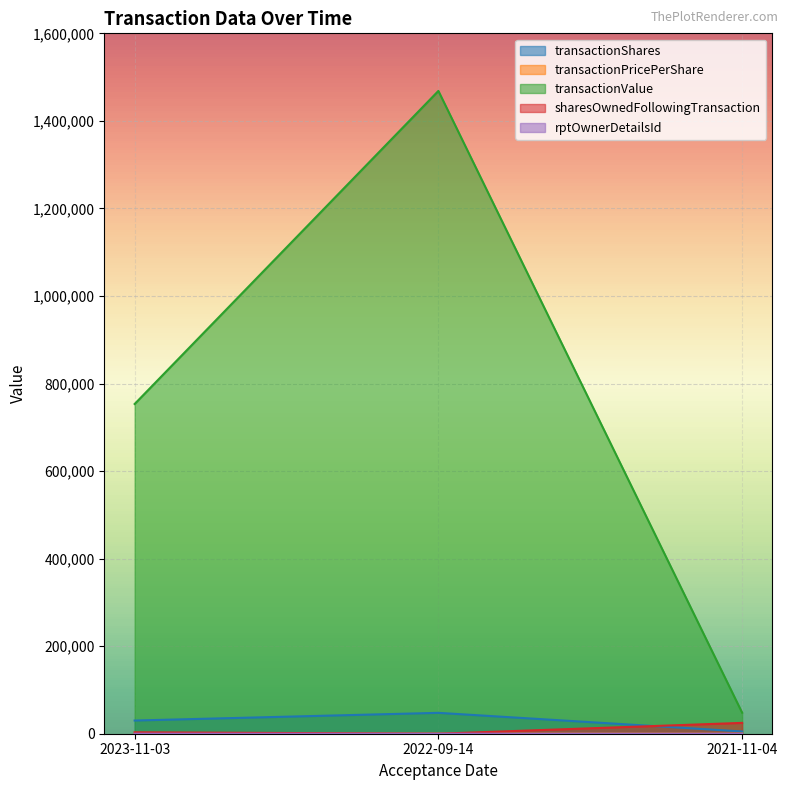

What is the value of the transactionPricePerShare point at the 3rd from the left?

9.3